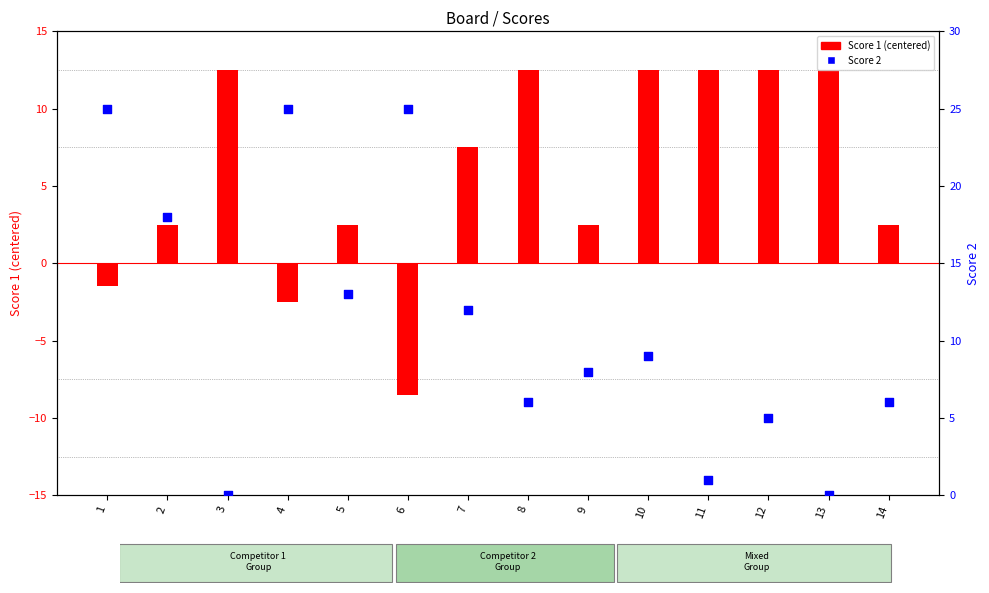

Which series contains the lowest Y value?

Score 1 (centered)